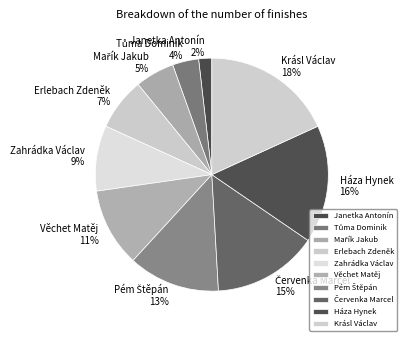

What is the smallest slice in the pie chart?

Janetka Antonín